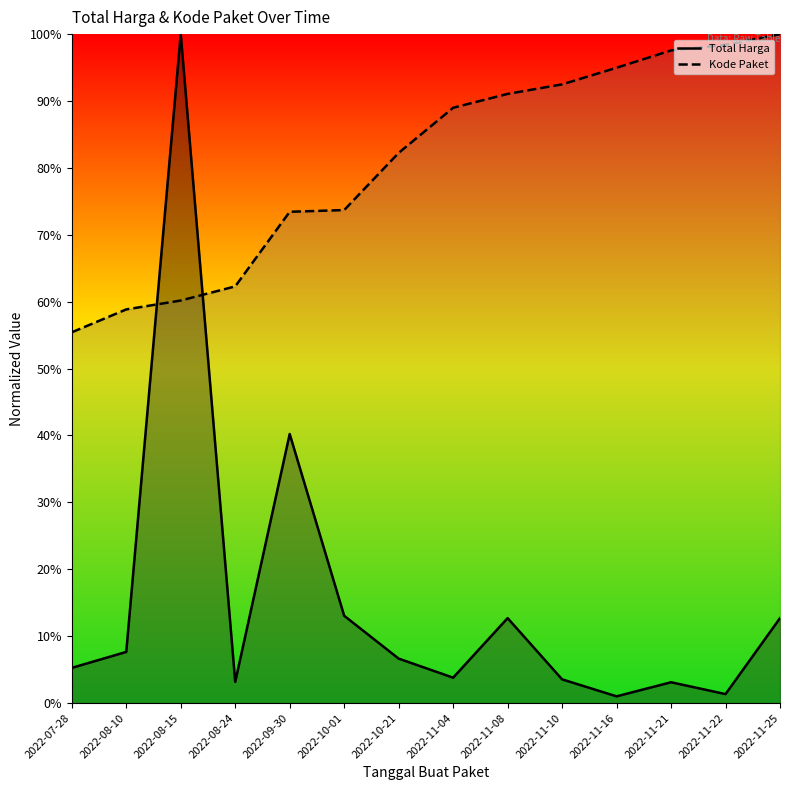

What are all the series names shown in the legend?

Total Harga, Kode Paket